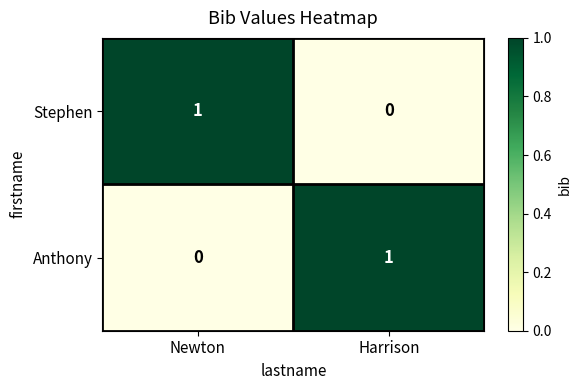

What is the spread (max minus min) of values at Harrison?

1